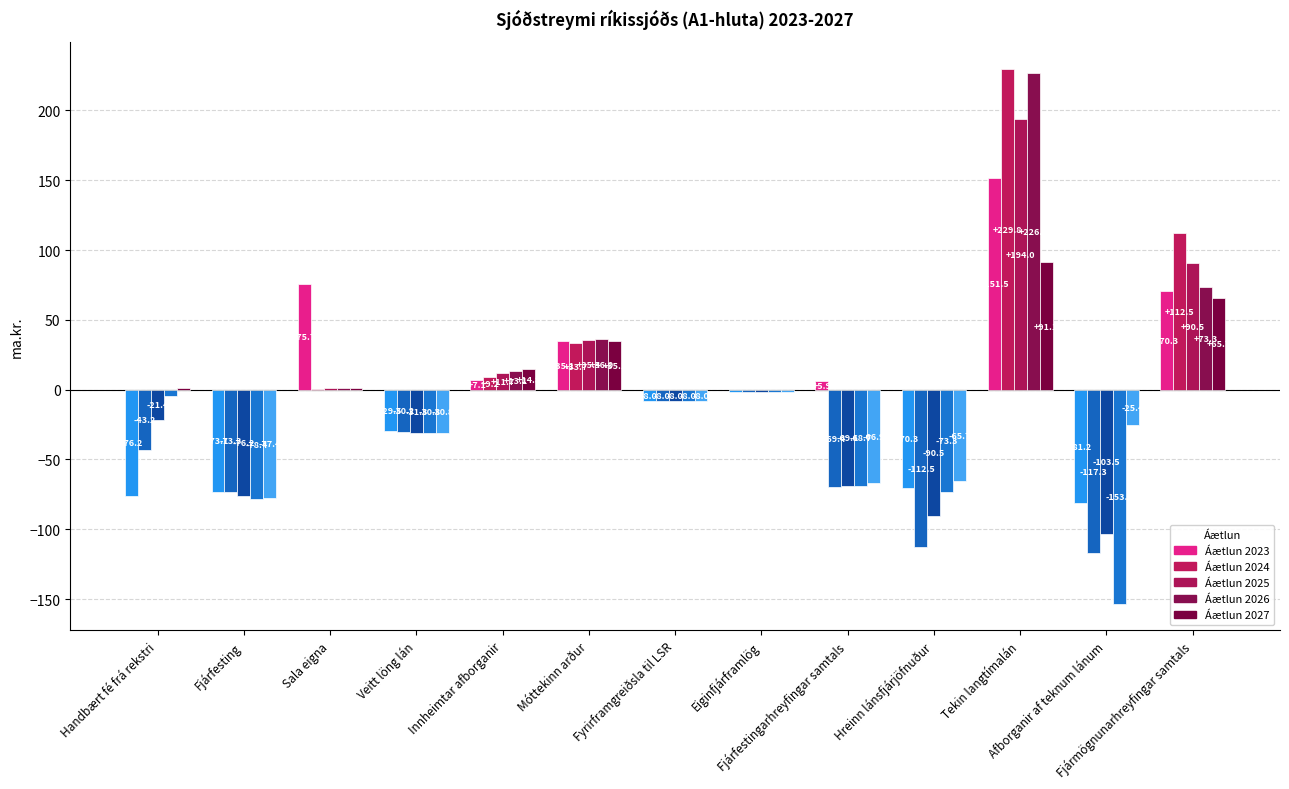

How many data points in Áætlun 2027 are above -1?

6